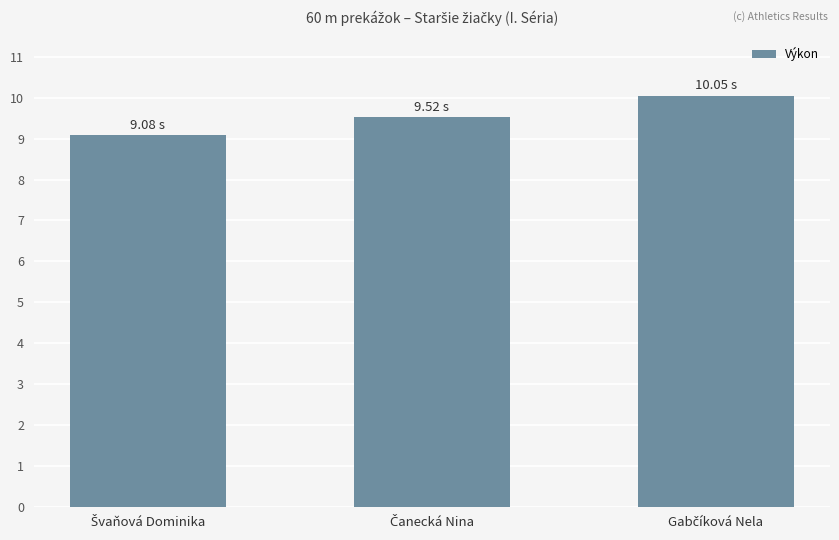

What is the difference between the second highest and minimum values?

0.4